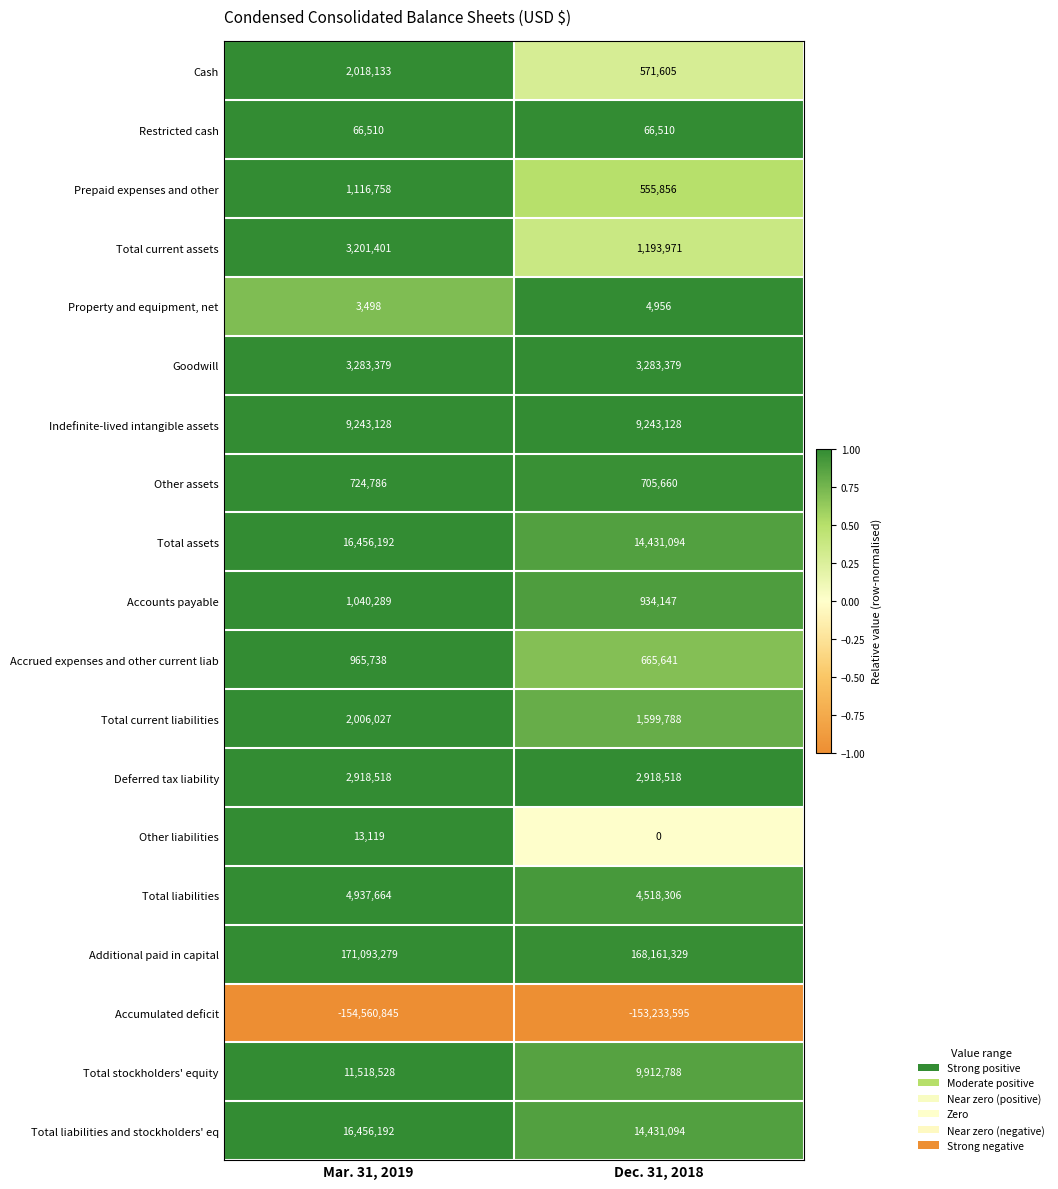

At which category does the chart reach its peak across all series?

Mar. 31, 2019